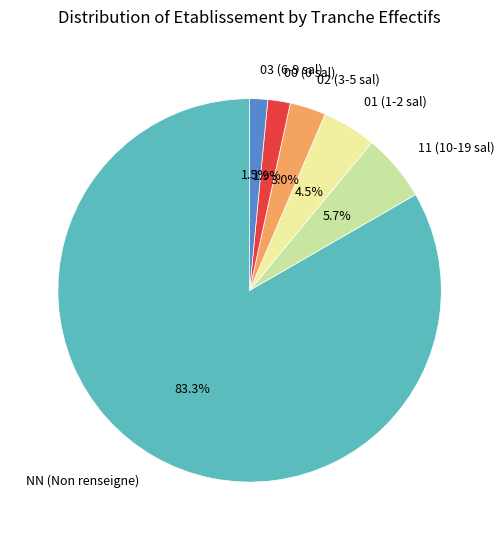

How much of the chart is everything except 01 (1-2 sal)?

95.5%